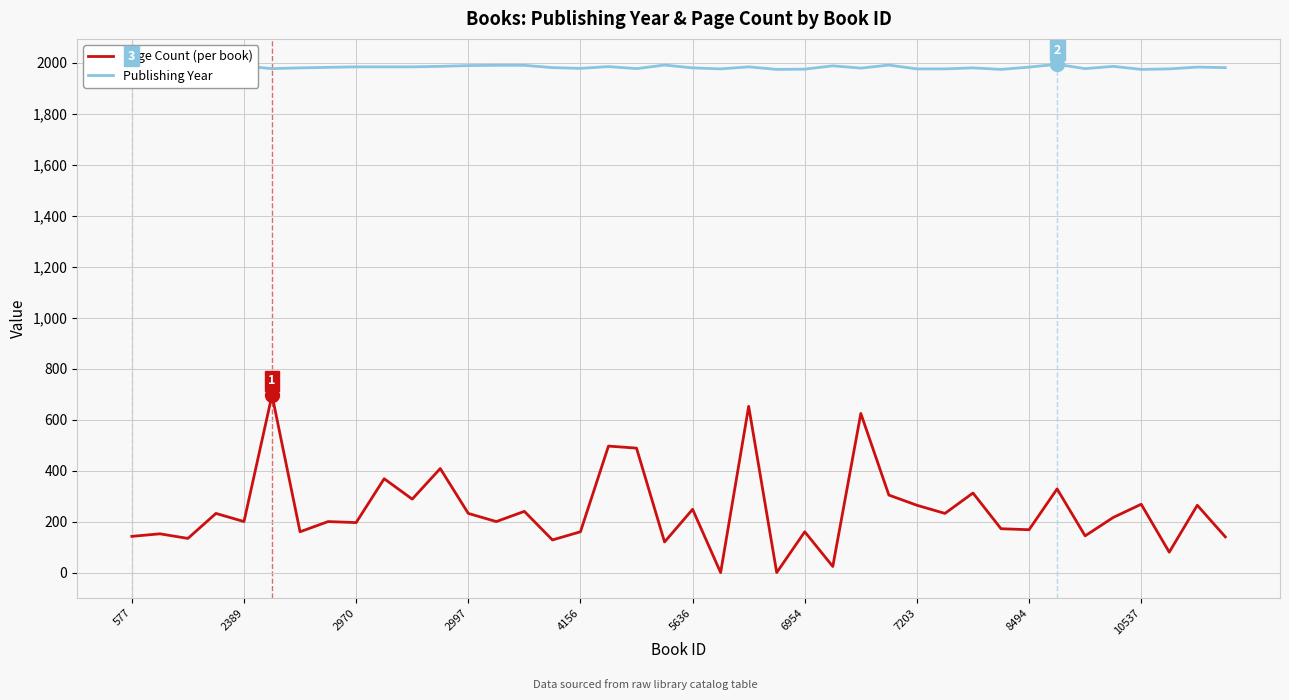

At how many categories does at least one series exceed 857?

40